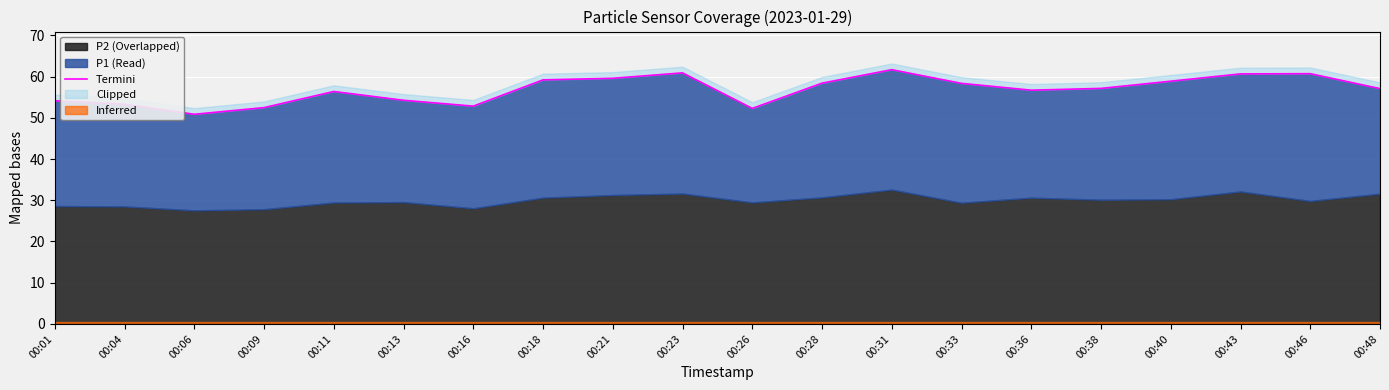

What is the value of the 6th point from the left?

54.2